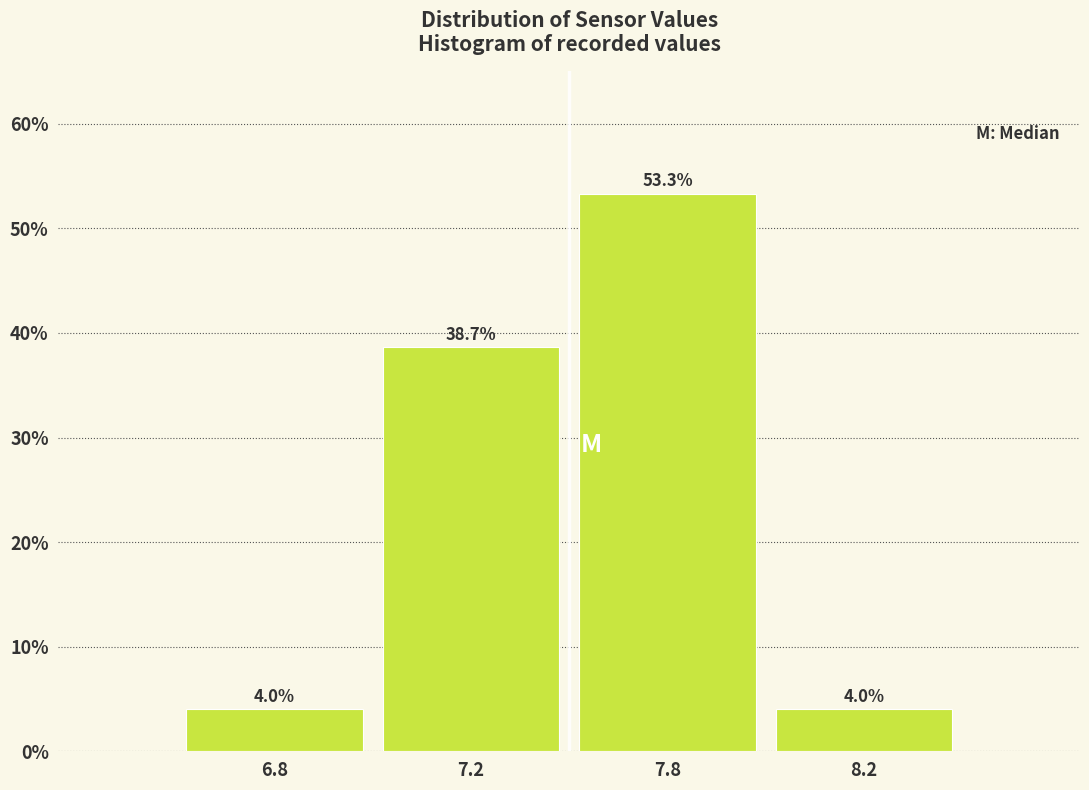

Reading left to right, extract all data points from this chart.

4.0	38.7	53.3	4.0